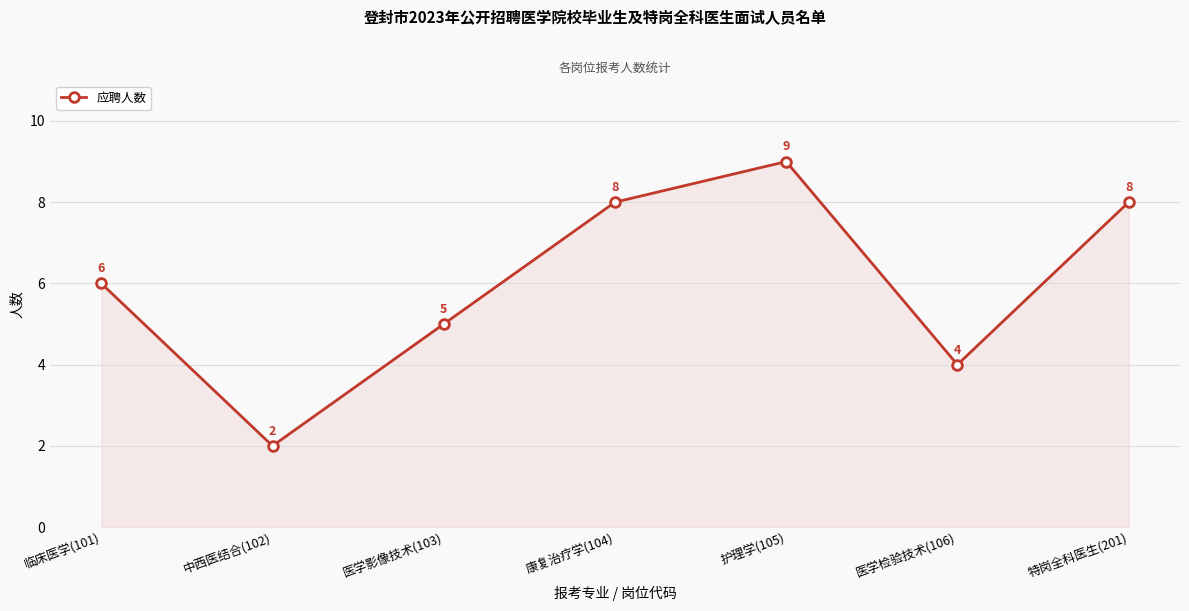

What is the difference between the values at 康复治疗学(104) and 临床医学(101)?

2